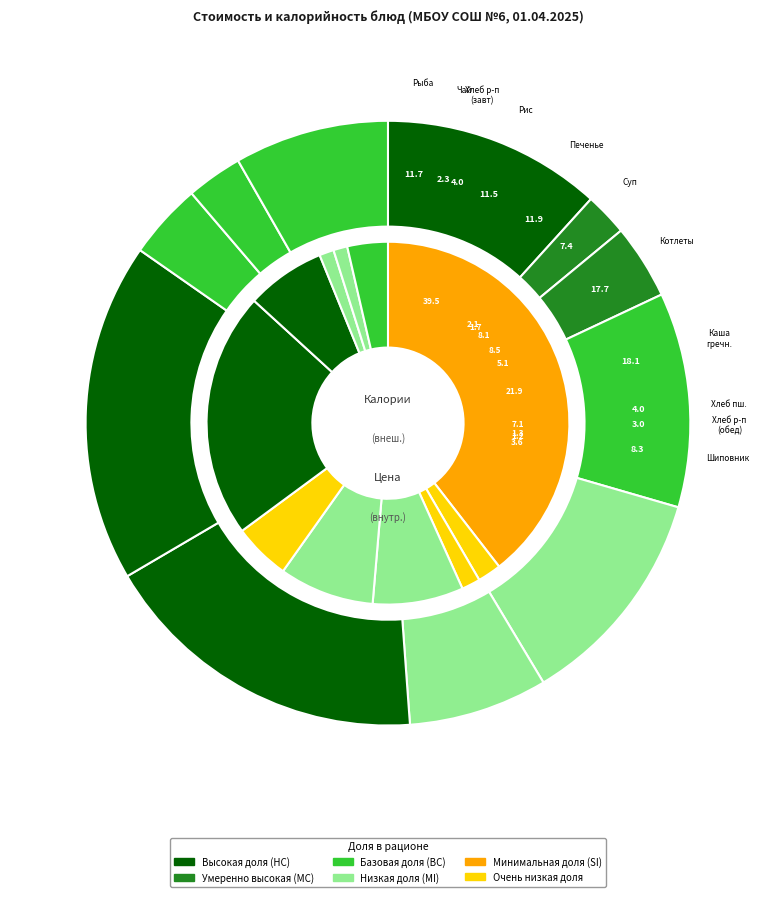

To the nearest percent, what percentage of the pie is Чай с сахаром с лимоном?

2%